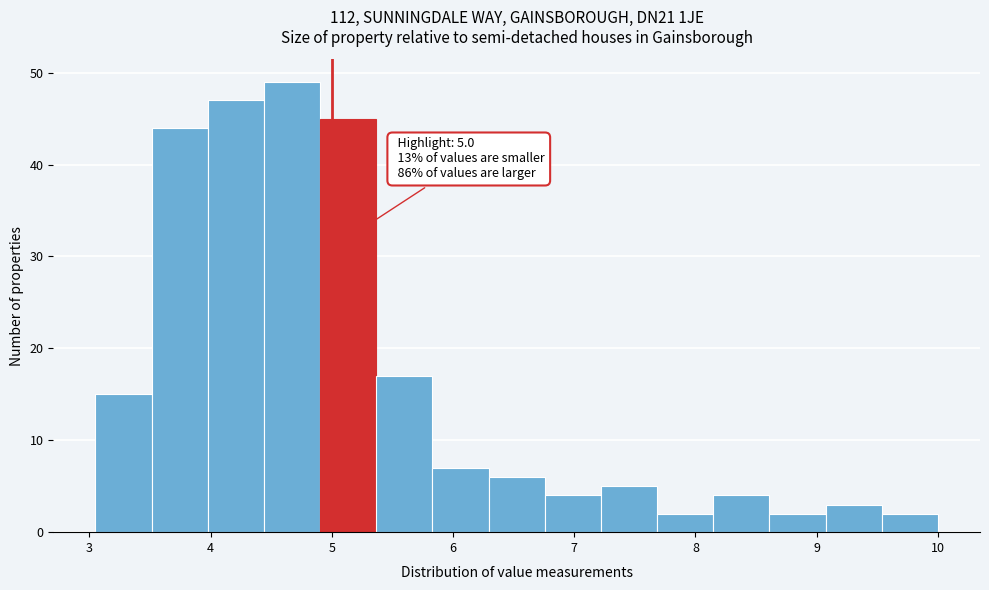

Over which range of the x-axis is the bar tallest?

4.4 to 4.9